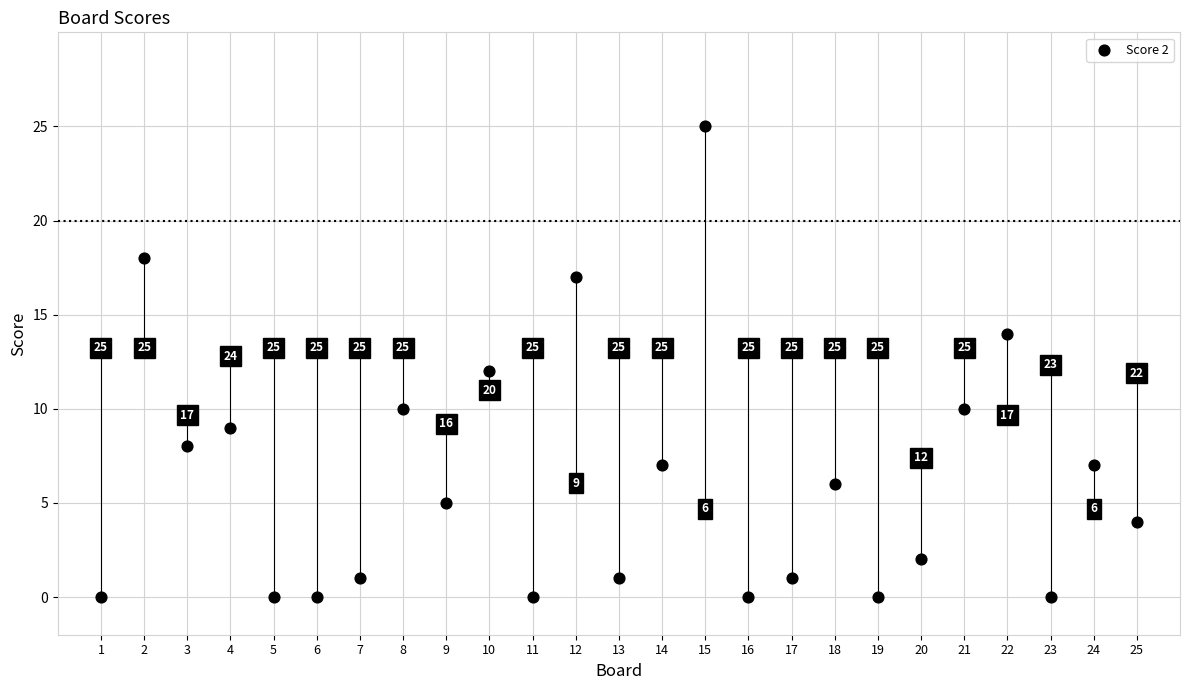

What is the range of X values (max minus min)?

24